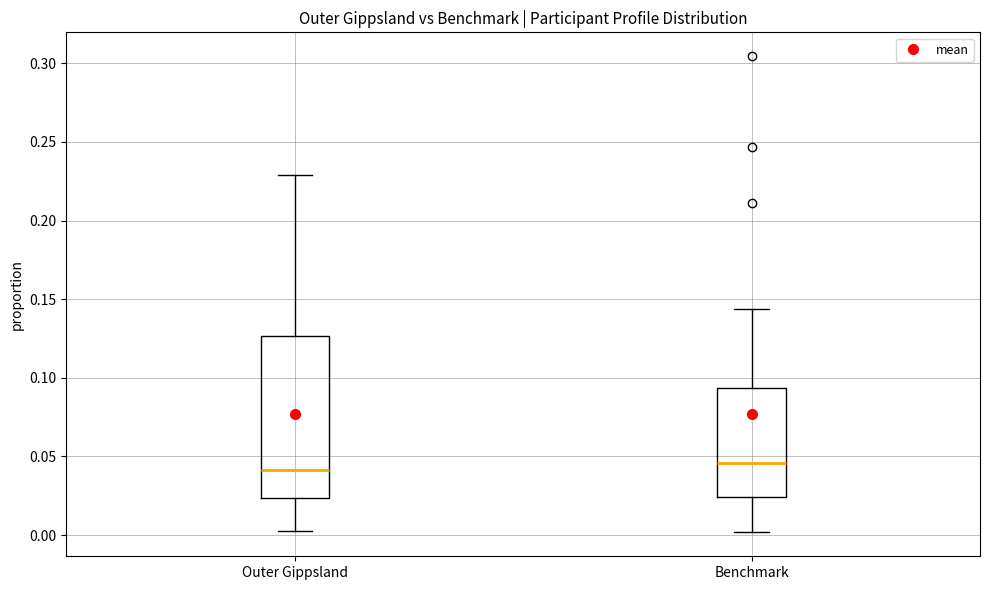

Where is the lower edge of the box for Outer Gippsland on the y-axis? The values are not printed on the chart, so give them approximately, as read against the axis.

0.025